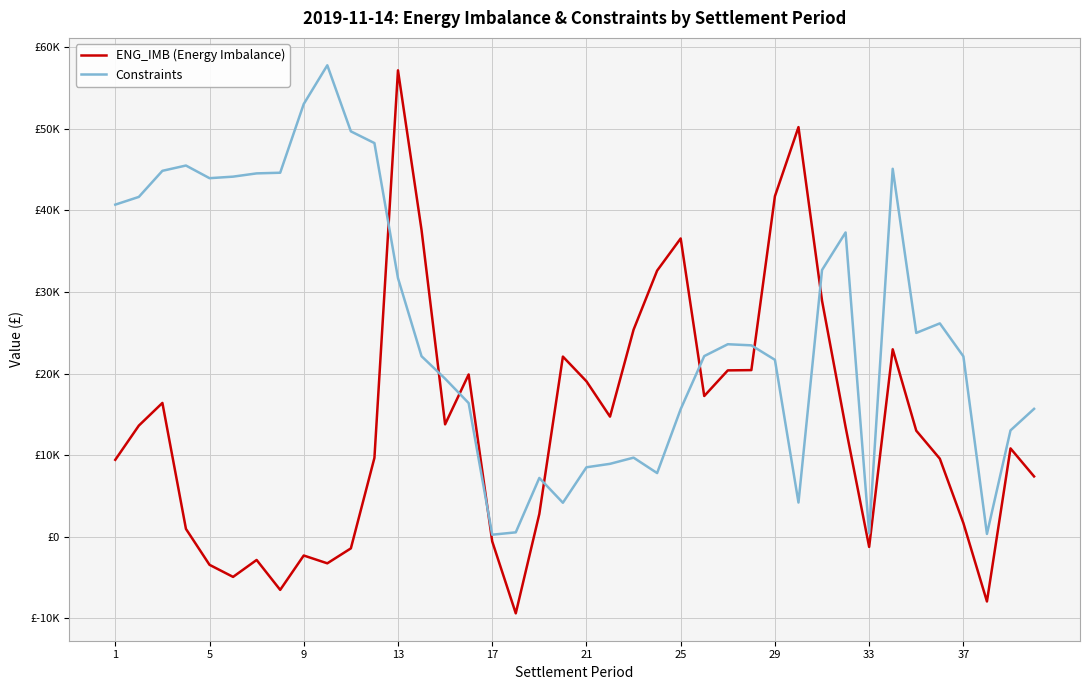

After their last crossing, which series has the higher values: ENG_IMB (Energy Imbalance) or Constraints?

Constraints